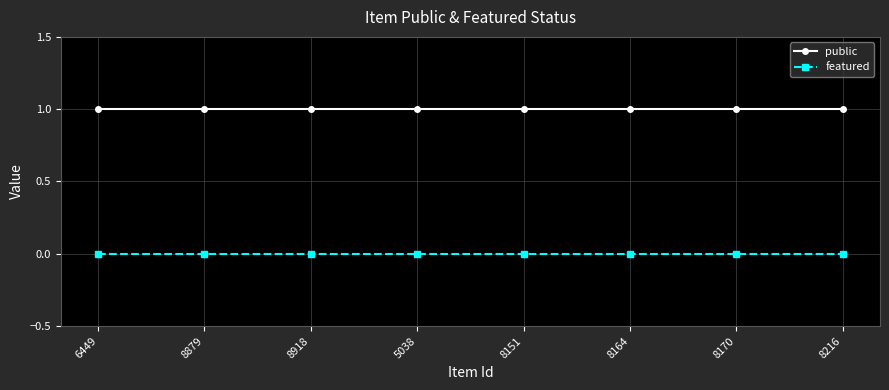

The public series shows 1 at 8918. True or false?

True